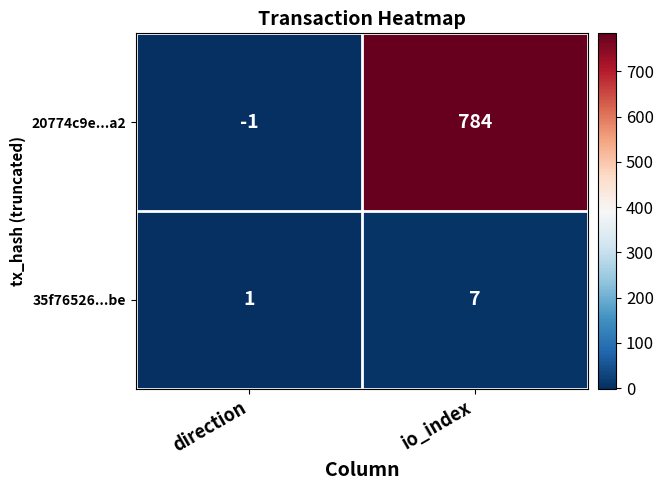

At which category does the chart reach its minimum across all series?

direction